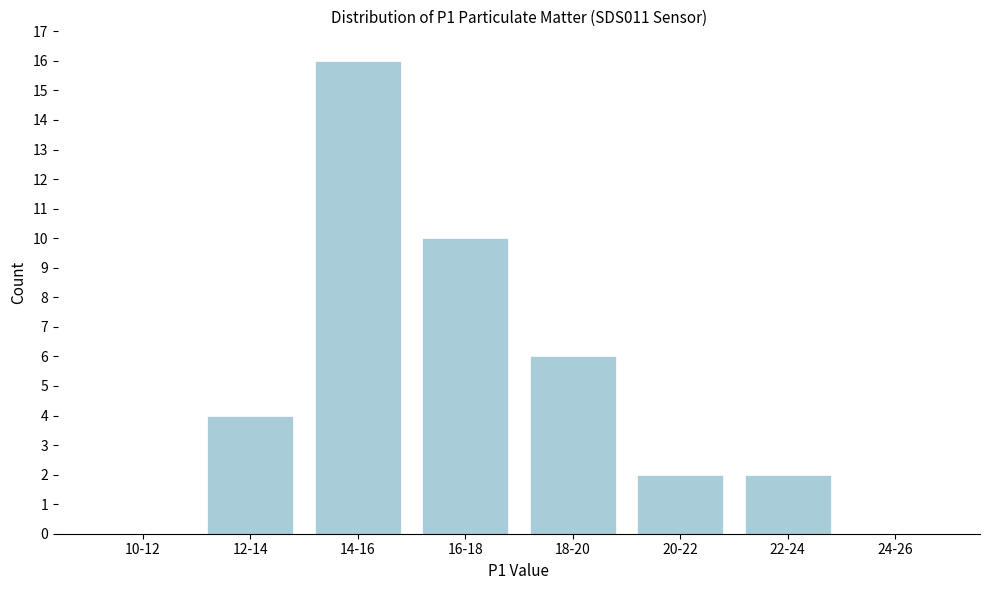

Reading right to left, what are all the values shown in this chart?

24-26=0	22-24=2	20-22=2	18-20=6	16-18=10	14-16=16	12-14=4	10-12=0